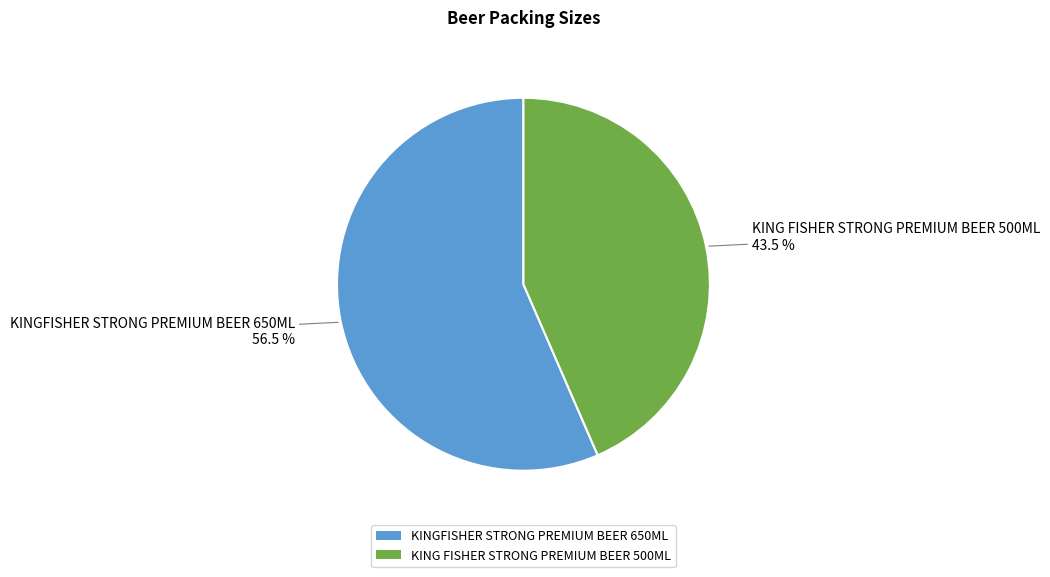

Which category has the biggest portion of the pie?

KINGFISHER STRONG PREMIUM BEER 650ML